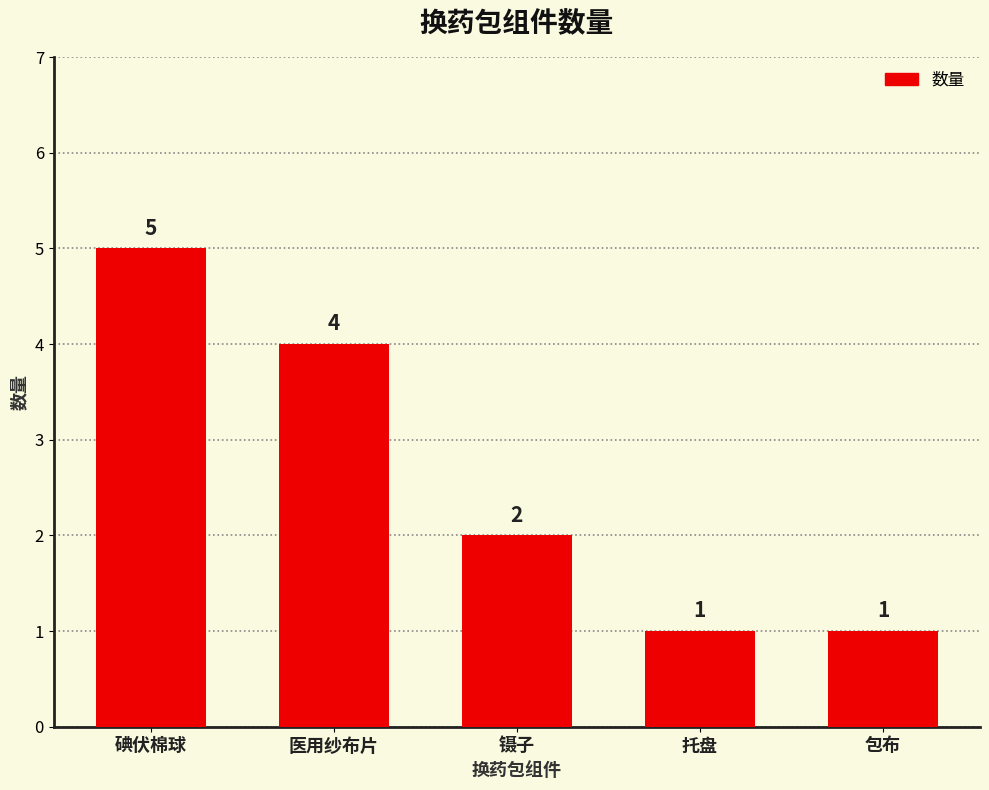

What is the ratio of the value at 镊子 to the value at 碘伏棉球?

0.4